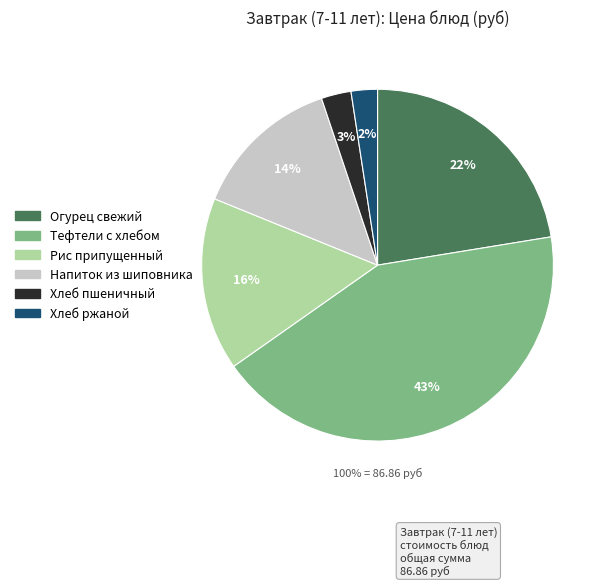

What percentage is the Рис припущенный slice, to the nearest percent?

16%